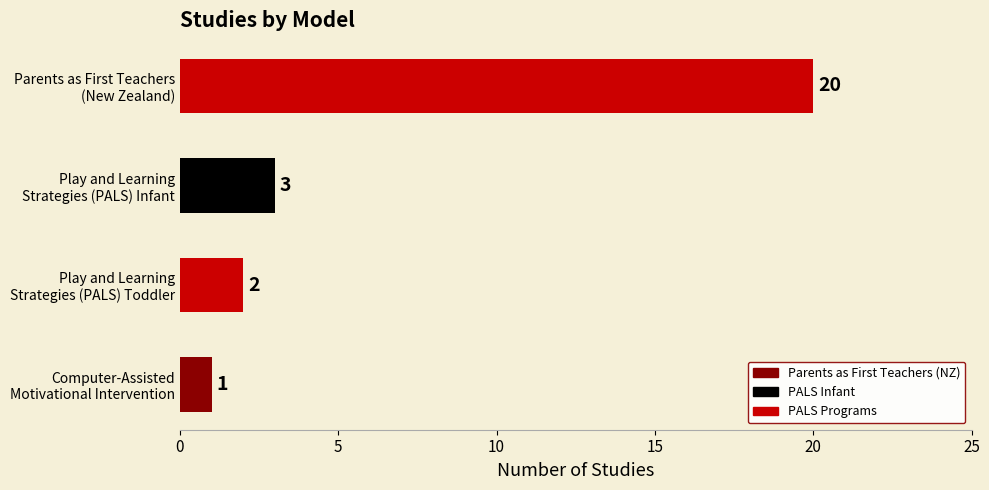

What is the difference between the maximum and second lowest values?

18